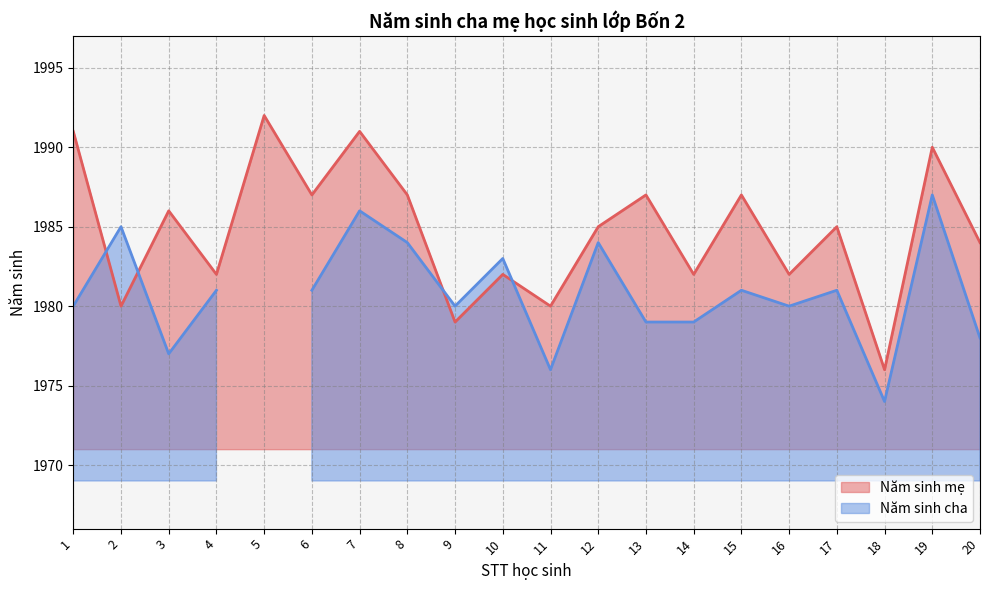

The chart shows a value of 1982 at 4. True or false?

True